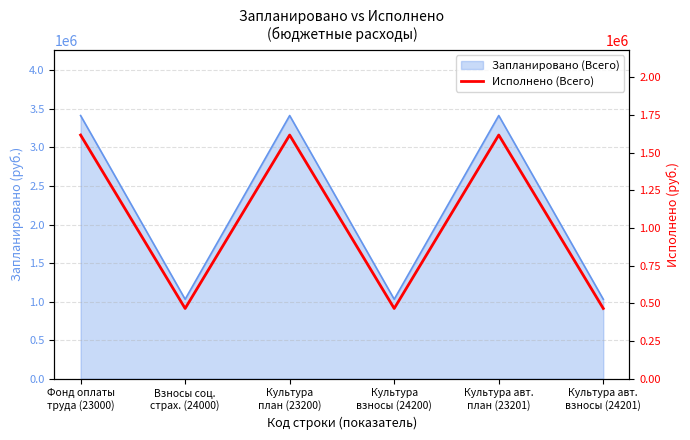

What is the ratio of the value at Взносы соц.
страх. (24000) to the value at Культура
план (23200)?

0.3